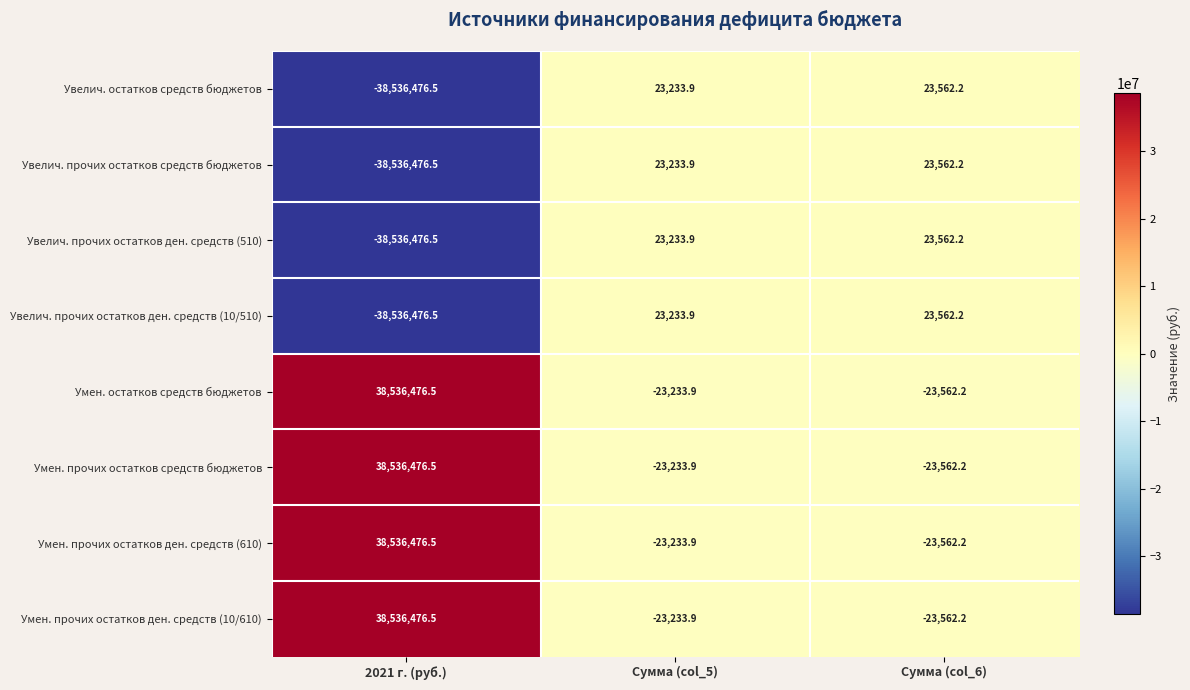

Reading left to right, what are all the values shown in this chart?

Увелич. остатков средств бюджетов: -38536476.5	23233.9	23562.2
Увелич. прочих остатков средств бюджетов: -38536476.5	23233.9	23562.2
Увелич. прочих остатков ден. средств (510): -38536476.5	23233.9	23562.2
Увелич. прочих остатков ден. средств (10/510): -38536476.5	23233.9	23562.2
Умен. остатков средств бюджетов: 38536476.5	-23233.9	-23562.2
Умен. прочих остатков средств бюджетов: 38536476.5	-23233.9	-23562.2
Умен. прочих остатков ден. средств (610): 38536476.5	-23233.9	-23562.2
Умен. прочих остатков ден. средств (10/610): 38536476.5	-23233.9	-23562.2